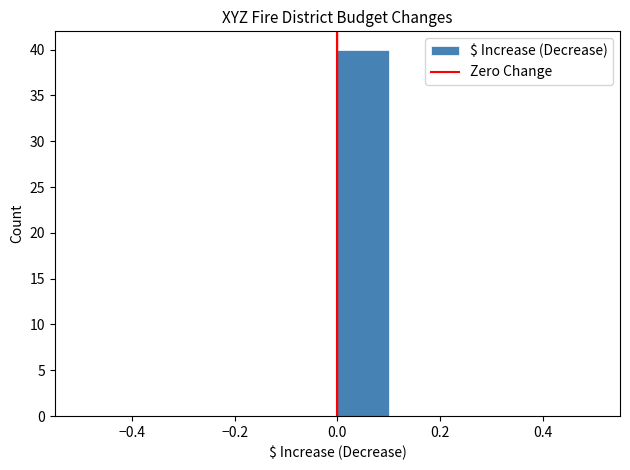

How tall is the bar that spans 0.0 to 0.1 on the x-axis? The values are not printed on the chart, so give them approximately, as read against the axis.

40